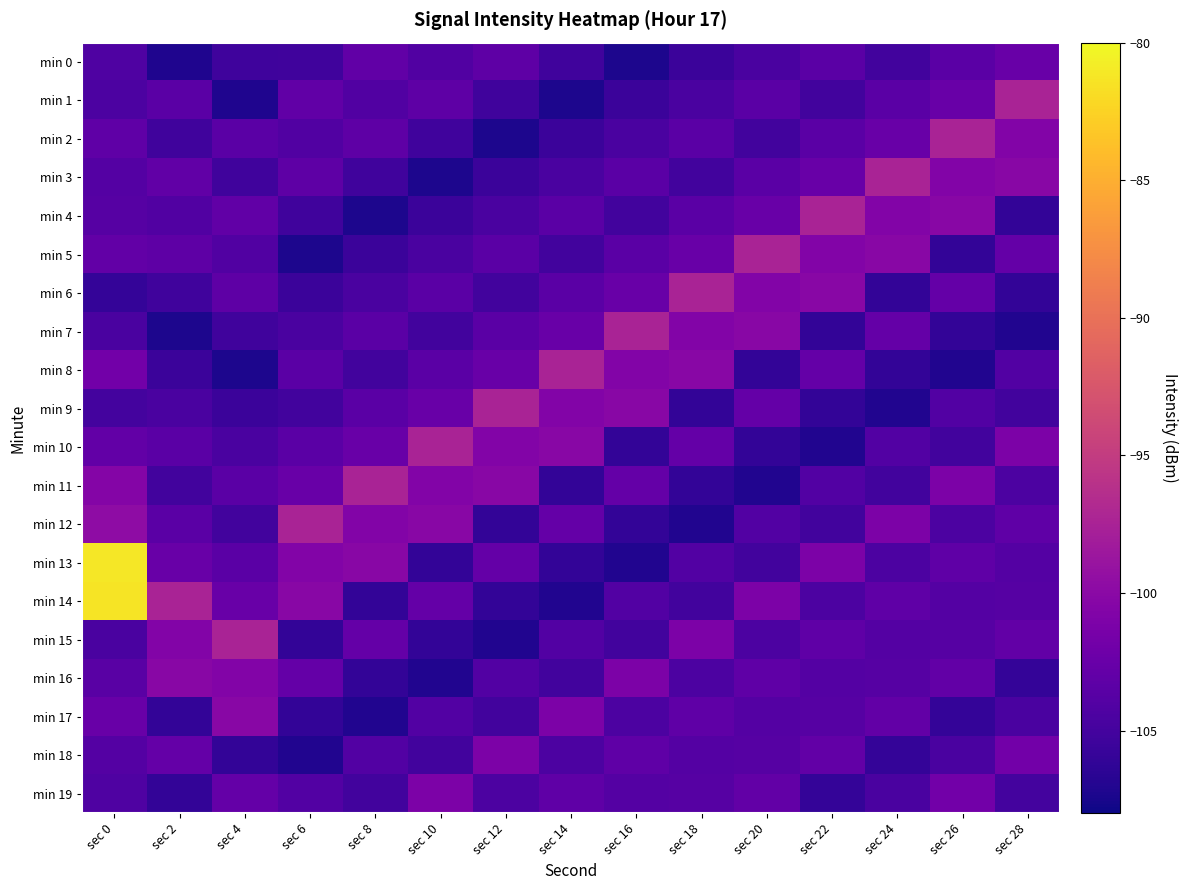

Reading left to right, list all the values displayed in this chart.

min 0: sec 0=-104.3	sec 2=-107.2	sec 4=-105.3	sec 6=-105.2	sec 8=-103.0	sec 10=-104.2	sec 12=-103.3	sec 14=-105.2	sec 16=-107.3	sec 18=-105.5	sec 20=-104.6	sec 22=-103.5	sec 24=-105.1	sec 26=-103.5	sec 28=-102.4
min 1: sec 0=-104.5	sec 2=-103.5	sec 4=-107.2	sec 6=-103.0	sec 8=-104.2	sec 10=-103.3	sec 12=-105.2	sec 14=-107.3	sec 16=-105.5	sec 18=-104.6	sec 20=-103.5	sec 22=-105.1	sec 24=-103.5	sec 26=-102.4	sec 28=-97.4
min 2: sec 0=-103.1	sec 2=-105.2	sec 4=-103.5	sec 6=-104.2	sec 8=-103.3	sec 10=-105.2	sec 12=-107.3	sec 14=-105.5	sec 16=-104.6	sec 18=-103.5	sec 20=-105.1	sec 22=-103.5	sec 24=-102.4	sec 26=-97.4	sec 28=-100.6
min 3: sec 0=-103.8	sec 2=-103.0	sec 4=-105.2	sec 6=-103.3	sec 8=-105.2	sec 10=-107.3	sec 12=-105.5	sec 14=-104.6	sec 16=-103.5	sec 18=-105.1	sec 20=-103.5	sec 22=-102.4	sec 24=-97.4	sec 26=-100.6	sec 28=-100.2
min 4: sec 0=-103.8	sec 2=-104.2	sec 4=-103.0	sec 6=-105.2	sec 8=-107.3	sec 10=-105.5	sec 12=-104.6	sec 14=-103.5	sec 16=-105.1	sec 18=-103.5	sec 20=-102.4	sec 22=-97.4	sec 24=-100.6	sec 26=-100.2	sec 28=-106.1
min 5: sec 0=-102.9	sec 2=-103.3	sec 4=-104.2	sec 6=-107.3	sec 8=-105.5	sec 10=-104.6	sec 12=-103.5	sec 14=-105.1	sec 16=-103.5	sec 18=-102.4	sec 20=-97.4	sec 22=-100.6	sec 24=-100.2	sec 26=-106.1	sec 28=-102.8
min 6: sec 0=-106.0	sec 2=-105.2	sec 4=-103.3	sec 6=-105.5	sec 8=-104.6	sec 10=-103.5	sec 12=-105.1	sec 14=-103.5	sec 16=-102.4	sec 18=-97.4	sec 20=-100.6	sec 22=-100.2	sec 24=-106.1	sec 26=-102.8	sec 28=-106.1
min 7: sec 0=-104.5	sec 2=-107.3	sec 4=-105.2	sec 6=-104.6	sec 8=-103.5	sec 10=-105.1	sec 12=-103.5	sec 14=-102.4	sec 16=-97.4	sec 18=-100.6	sec 20=-100.2	sec 22=-106.1	sec 24=-102.8	sec 26=-106.1	sec 28=-107.0
min 8: sec 0=-101.8	sec 2=-105.5	sec 4=-107.3	sec 6=-103.5	sec 8=-105.1	sec 10=-103.5	sec 12=-102.4	sec 14=-97.4	sec 16=-100.6	sec 18=-100.2	sec 20=-106.1	sec 22=-102.8	sec 24=-106.1	sec 26=-107.0	sec 28=-104.0
min 9: sec 0=-105.0	sec 2=-104.6	sec 4=-105.5	sec 6=-105.1	sec 8=-103.5	sec 10=-102.4	sec 12=-97.4	sec 14=-100.6	sec 16=-100.2	sec 18=-106.1	sec 20=-102.8	sec 22=-106.1	sec 24=-107.0	sec 26=-104.0	sec 28=-105.1
min 10: sec 0=-103.0	sec 2=-103.5	sec 4=-104.6	sec 6=-103.5	sec 8=-102.4	sec 10=-97.4	sec 12=-100.6	sec 14=-100.2	sec 16=-106.1	sec 18=-102.8	sec 20=-106.1	sec 22=-107.0	sec 24=-104.0	sec 26=-105.1	sec 28=-101.1
min 11: sec 0=-100.5	sec 2=-105.1	sec 4=-103.5	sec 6=-102.4	sec 8=-97.4	sec 10=-100.6	sec 12=-100.2	sec 14=-106.1	sec 16=-102.8	sec 18=-106.1	sec 20=-107.0	sec 22=-104.0	sec 24=-105.1	sec 26=-101.1	sec 28=-104.5
min 12: sec 0=-99.7	sec 2=-103.5	sec 4=-105.1	sec 6=-97.4	sec 8=-100.6	sec 10=-100.2	sec 12=-106.1	sec 14=-102.8	sec 16=-106.1	sec 18=-107.0	sec 20=-104.0	sec 22=-105.1	sec 24=-101.1	sec 26=-104.5	sec 28=-103.1
min 13: sec 0=-81.2	sec 2=-102.4	sec 4=-103.5	sec 6=-100.6	sec 8=-100.2	sec 10=-106.1	sec 12=-102.8	sec 14=-106.1	sec 16=-107.0	sec 18=-104.0	sec 20=-105.1	sec 22=-101.1	sec 24=-104.5	sec 26=-103.1	sec 28=-103.8
min 14: sec 0=-81.4	sec 2=-97.4	sec 4=-102.4	sec 6=-100.2	sec 8=-106.1	sec 10=-102.8	sec 12=-106.1	sec 14=-107.0	sec 16=-104.0	sec 18=-105.1	sec 20=-101.1	sec 22=-104.5	sec 24=-103.1	sec 26=-103.8	sec 28=-103.8
min 15: sec 0=-104.6	sec 2=-100.6	sec 4=-97.4	sec 6=-106.1	sec 8=-102.8	sec 10=-106.1	sec 12=-107.0	sec 14=-104.0	sec 16=-105.1	sec 18=-101.1	sec 20=-104.5	sec 22=-103.1	sec 24=-103.8	sec 26=-103.8	sec 28=-102.9
min 16: sec 0=-103.6	sec 2=-100.2	sec 4=-100.6	sec 6=-102.8	sec 8=-106.1	sec 10=-107.0	sec 12=-104.0	sec 14=-105.1	sec 16=-101.1	sec 18=-104.5	sec 20=-103.1	sec 22=-103.8	sec 24=-103.8	sec 26=-102.9	sec 28=-106.0
min 17: sec 0=-102.4	sec 2=-106.1	sec 4=-100.2	sec 6=-106.1	sec 8=-107.0	sec 10=-104.0	sec 12=-105.1	sec 14=-101.1	sec 16=-104.5	sec 18=-103.1	sec 20=-103.8	sec 22=-103.8	sec 24=-102.9	sec 26=-106.0	sec 28=-104.5
min 18: sec 0=-103.9	sec 2=-102.8	sec 4=-106.1	sec 6=-107.0	sec 8=-104.0	sec 10=-105.1	sec 12=-101.1	sec 14=-104.5	sec 16=-103.1	sec 18=-103.8	sec 20=-103.8	sec 22=-102.9	sec 24=-106.0	sec 26=-104.5	sec 28=-101.8
min 19: sec 0=-104.2	sec 2=-106.1	sec 4=-102.8	sec 6=-104.0	sec 8=-105.1	sec 10=-101.1	sec 12=-104.5	sec 14=-103.1	sec 16=-103.8	sec 18=-103.8	sec 20=-102.9	sec 22=-106.0	sec 24=-104.5	sec 26=-101.8	sec 28=-105.0